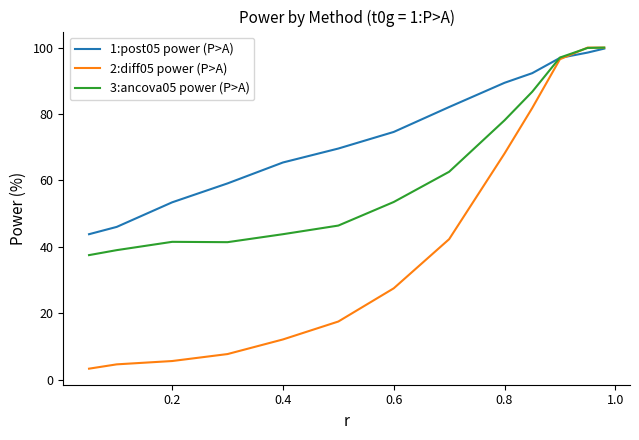

List the series in order of their overall mean, lowest first.

2:diff05 power (P>A), 3:ancova05 power (P>A), 1:post05 power (P>A)